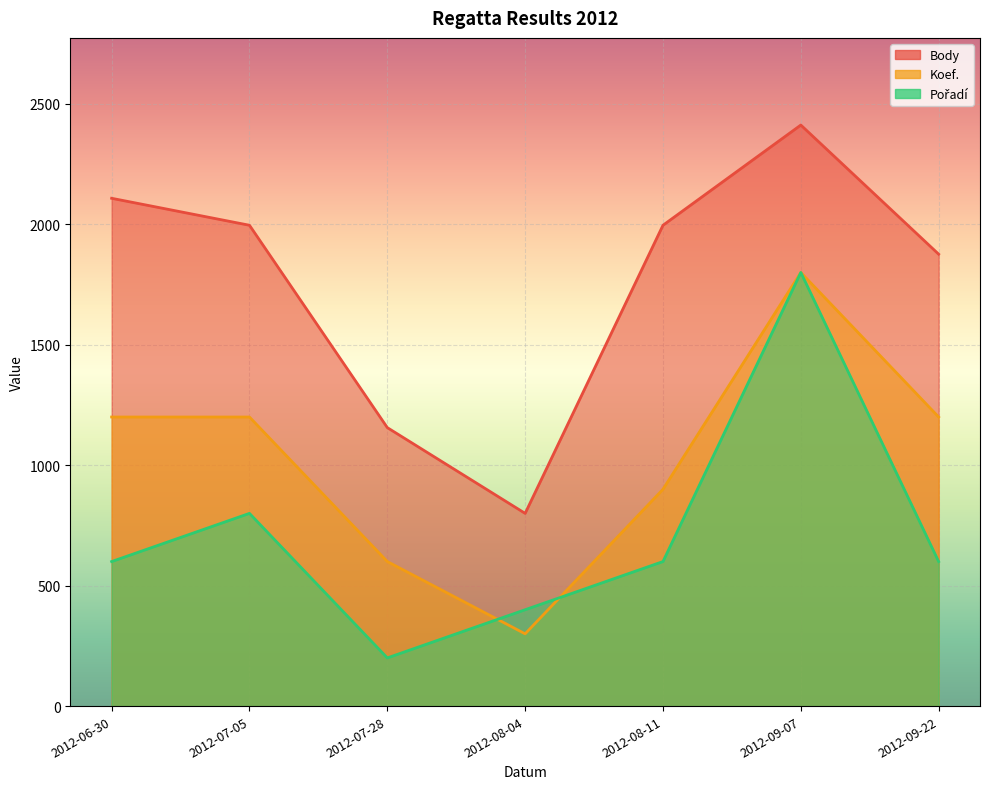

True or false: Pořadí has more than 1 interior local peaks.

True